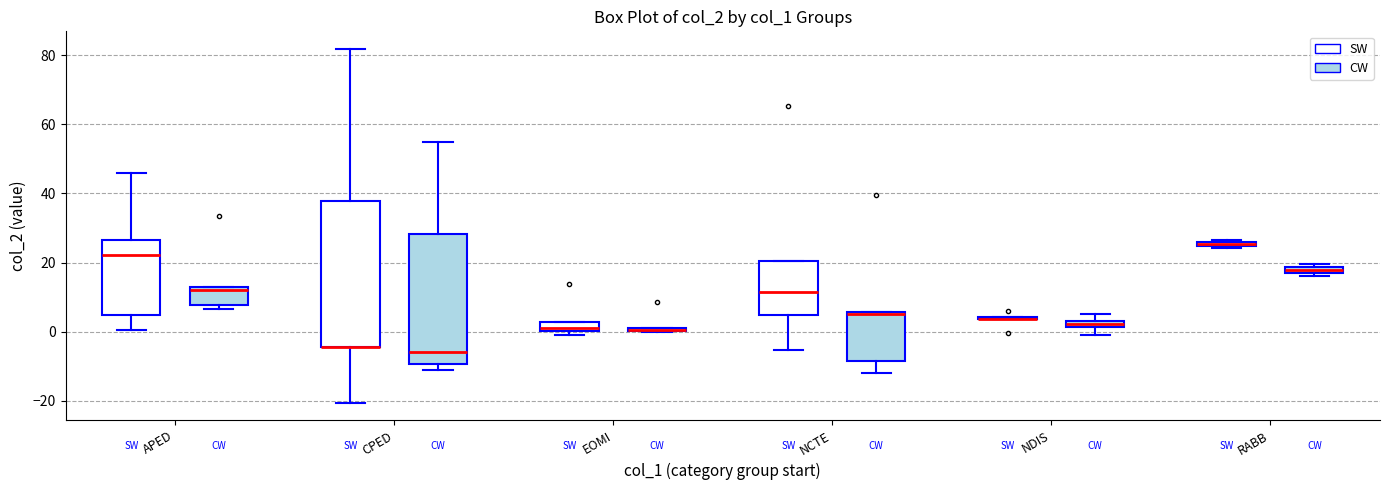

Comparing the boxes themselves (not the whiskers), which one is the tallest?

CPED (SW)